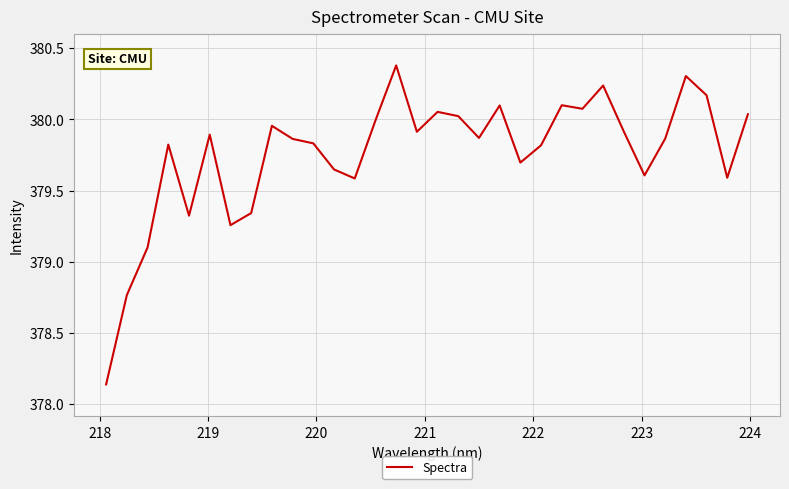

What is the difference between the maximum and minimum values?

2.2